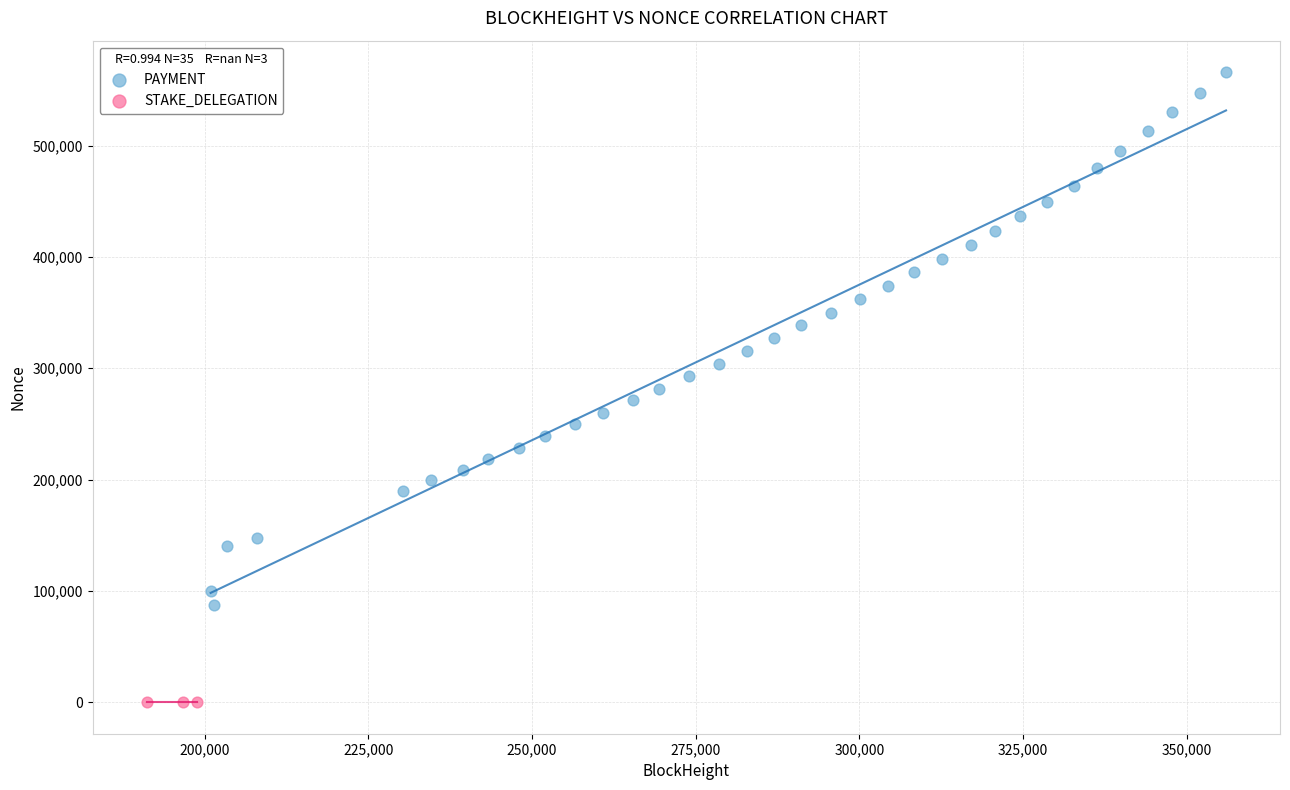

What are all the series names shown in the legend?

PAYMENT, STAKE_DELEGATION